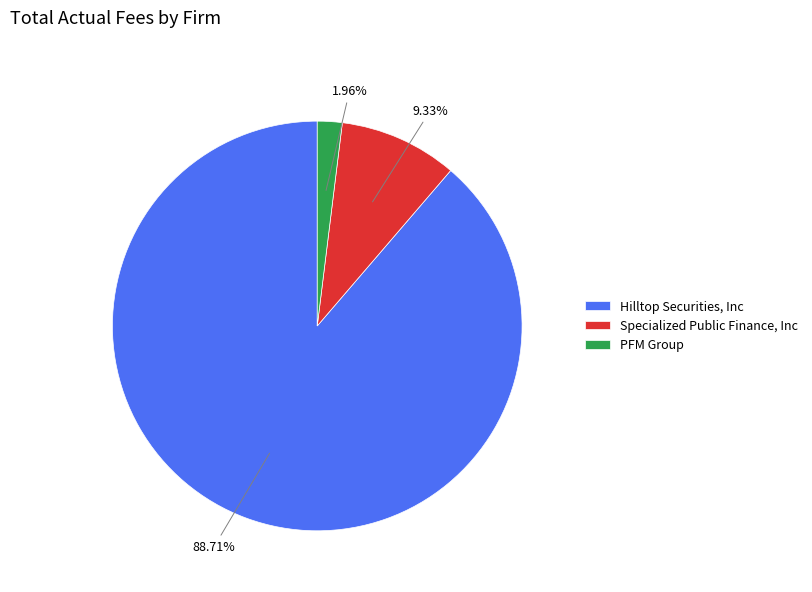

Approximately how many times larger is the value at Hilltop Securities, Inc compared to Specialized Public Finance, Inc?

9.5